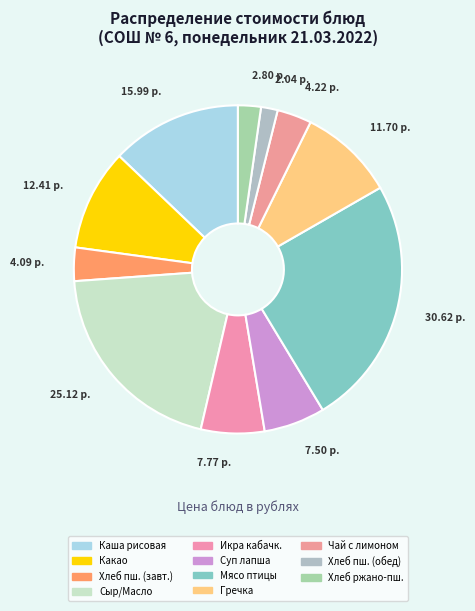

How many segments does this pie chart have?

11